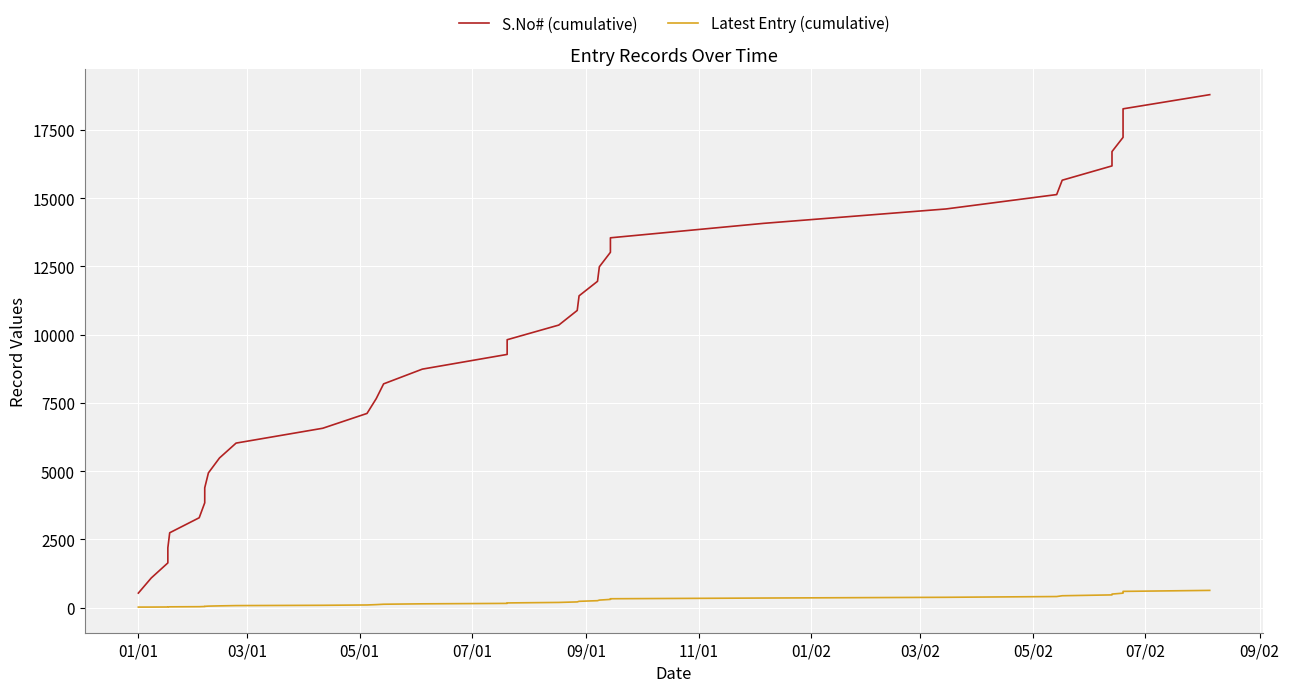

How many values in the Latest Entry (cumulative) series exceed 174?

17